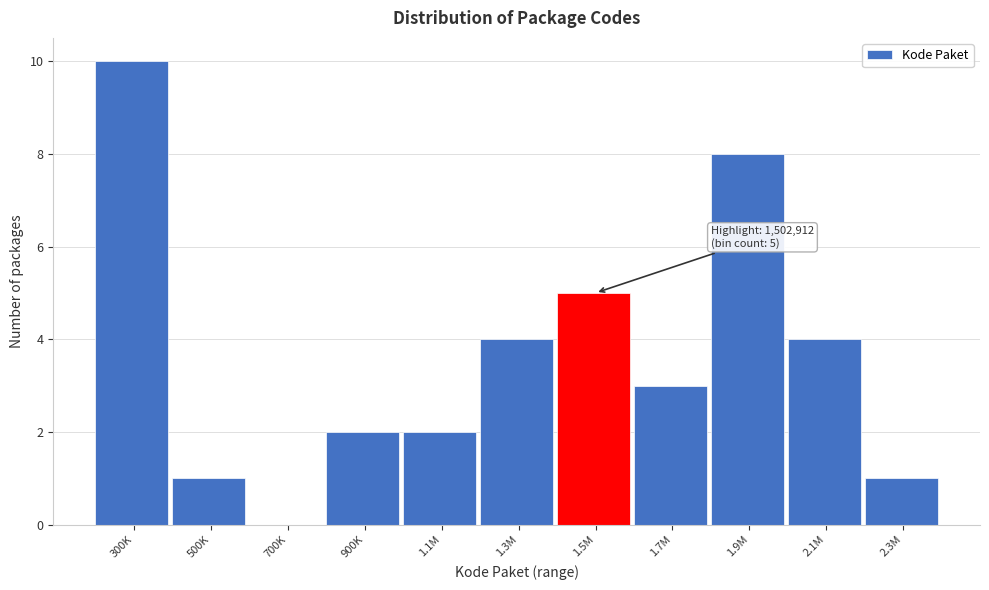

Reading right to left, what are all the values shown in this chart?

2.3M=1	2.1M=4	1.9M=8	1.7M=3	1.5M=5	1.3M=4	1.1M=2	900K=2	700K=0	500K=1	300K=10